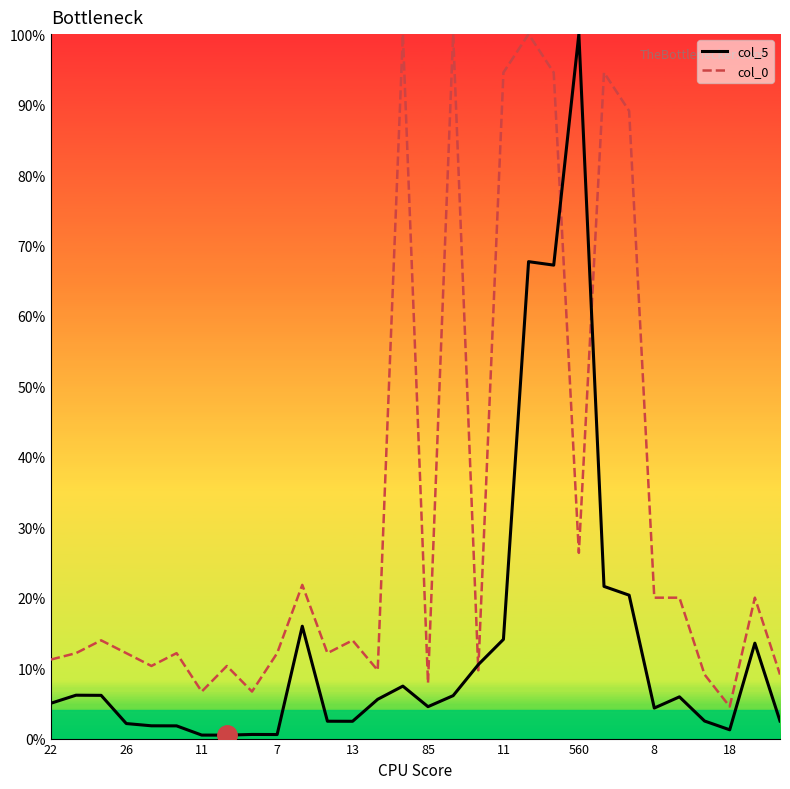

What are all the series names shown in the legend?

col_5, col_0